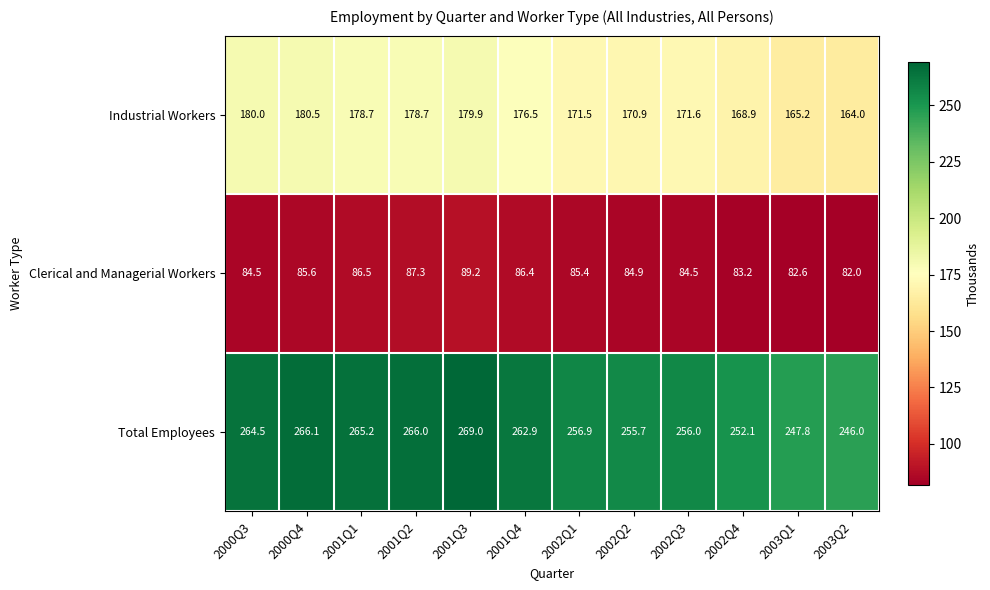

At 2003Q1, list the series in order from smallest to largest.

Clerical and Managerial Workers, Industrial Workers, Total Employees